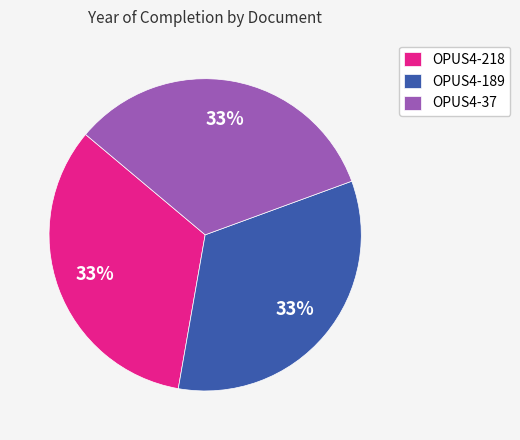

Is it true that OPUS4-218 is 33% of the pie?

True